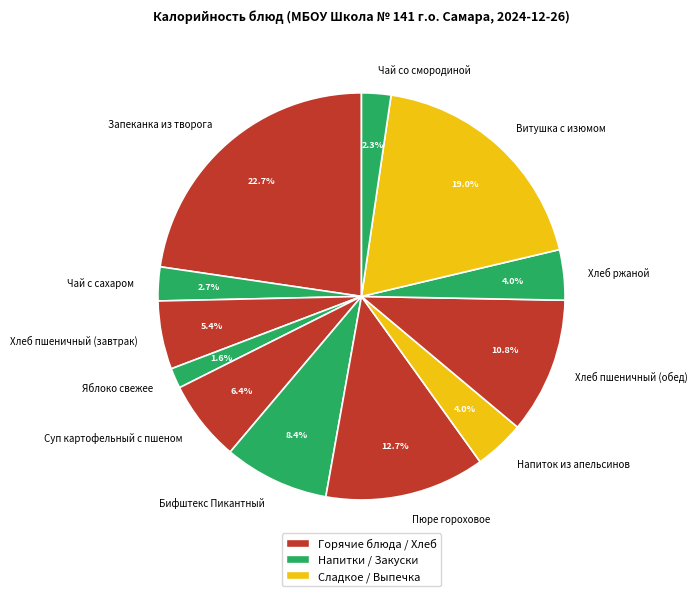

Count the number of slices in the pie.

12